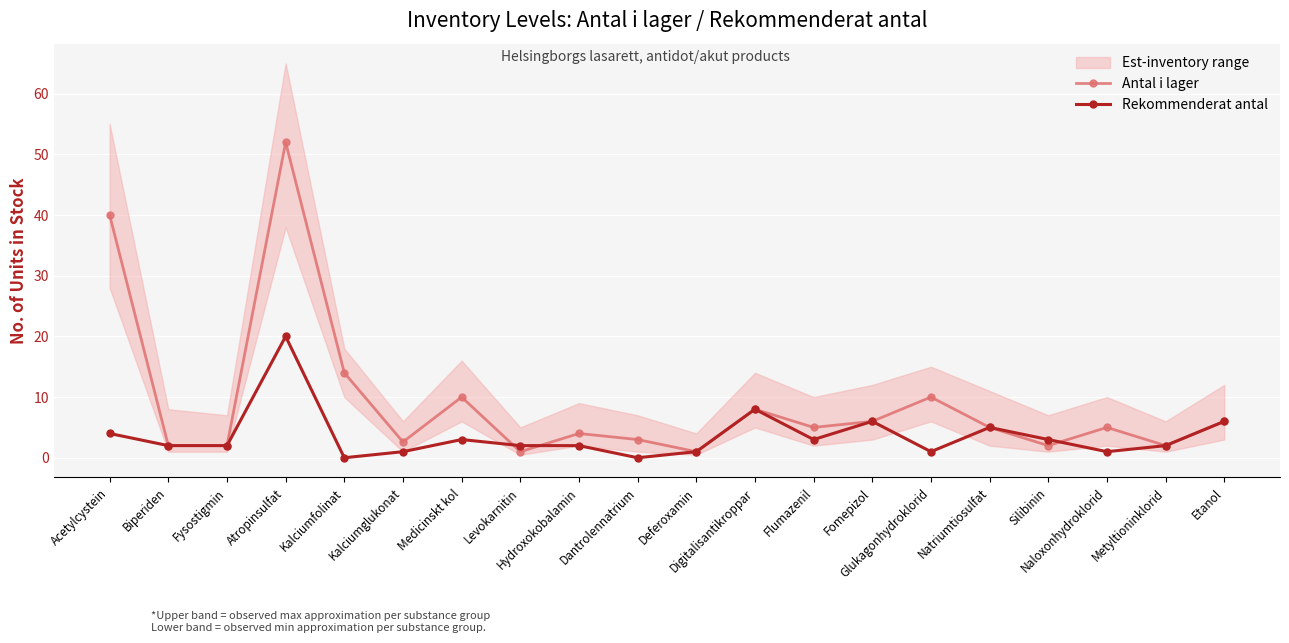

Reading right to left, what are all the values shown in this chart?

Antal i lager: 6.0	2.0	5.0	2.0	5.0	10.0	6.0	5.0	8.0	1.0	3.0	4.0	1.0	10.0	2.6	14.0	52.0	2.0	2.0	40.0
Rekommenderat antal: 6.0	2.0	1.0	3.0	5.0	1.0	6.0	3.0	8.0	1.0	0.0	2.0	2.0	3.0	1.0	0.0	20.0	2.0	2.0	4.0